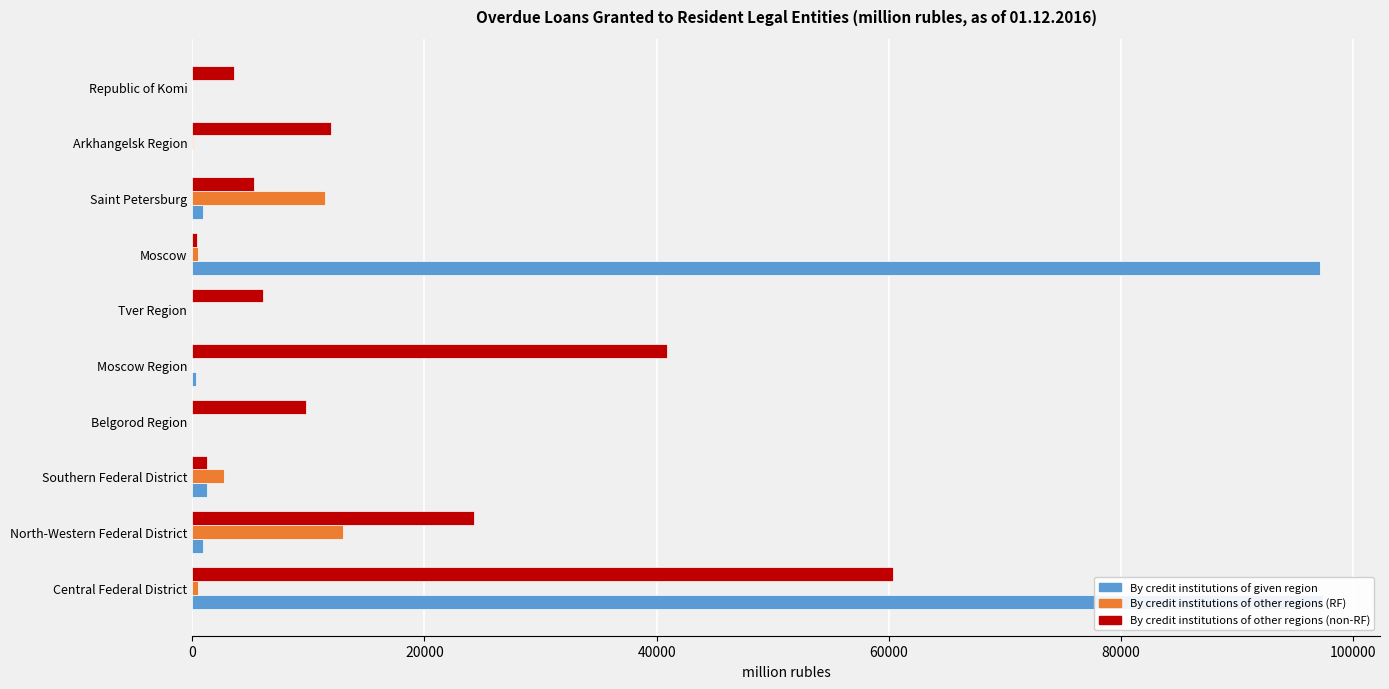

Reading left to right, list all the values displayed in this chart.

By credit institutions of given region: 97444	939	1263	0	313	0	97131	936	0	0
By credit institutions of other regions (RF): 532	12960	2733	0	0	0	532	11460	71	2
By credit institutions of other regions (non-RF): 60328	24311	1234	9815	40901	6085	430	5334	11981	3608